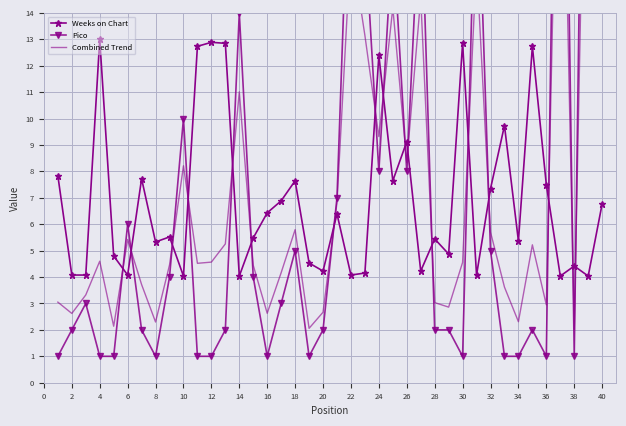

After their last crossing, which series has the higher values: Weeks on Chart or Combined Trend?

Combined Trend